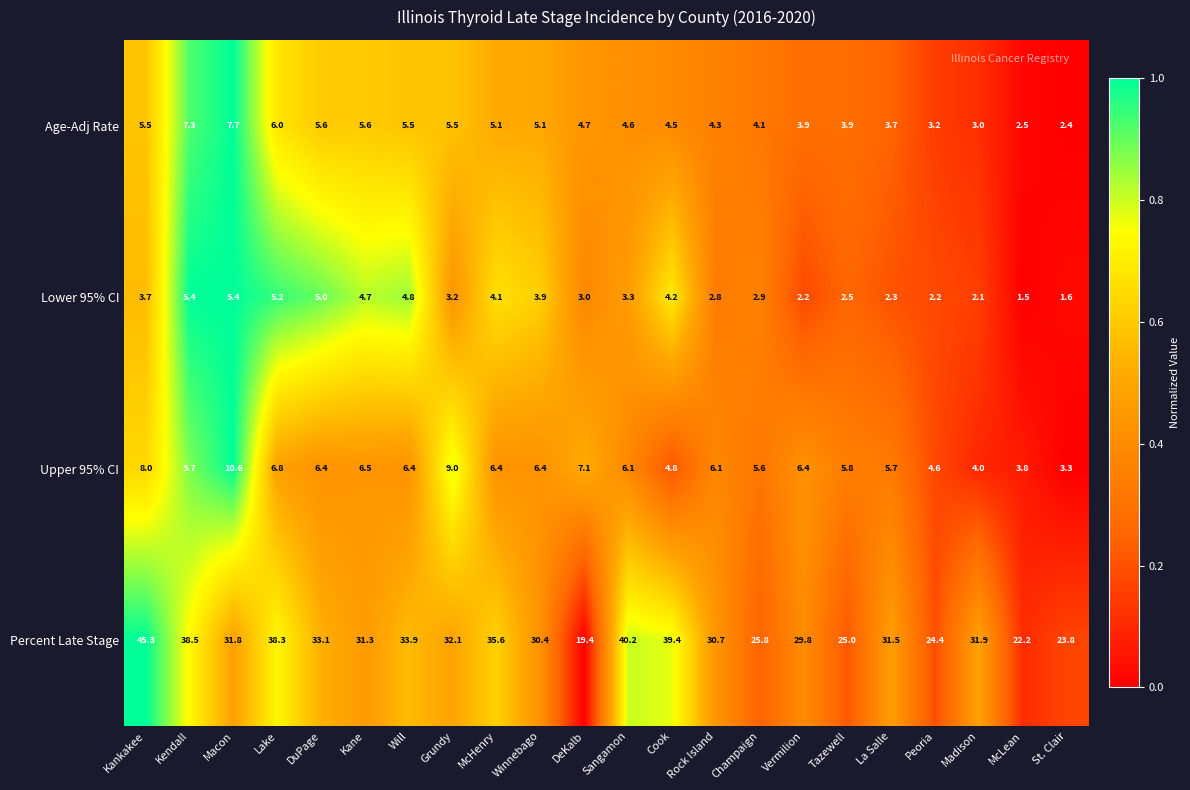

What is the difference between the Lower 95% CI values at McLean and McHenry?

2.6